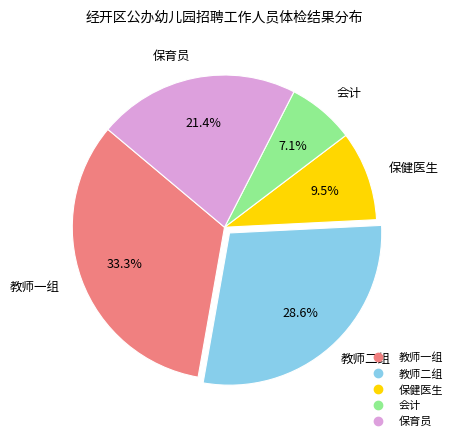

The 保健医生 slice represents 24% of the pie. True or false?

False